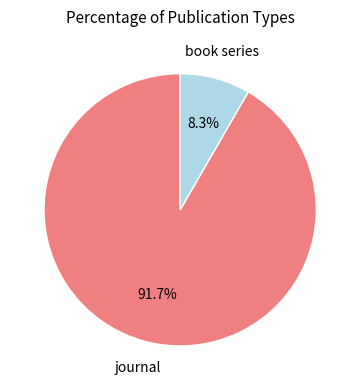

Is book series the majority of the pie?

No